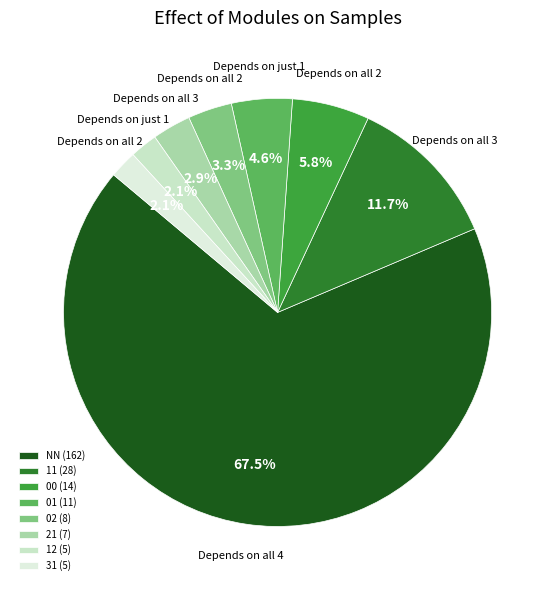

The 11 slice represents 12% of the pie. True or false?

True